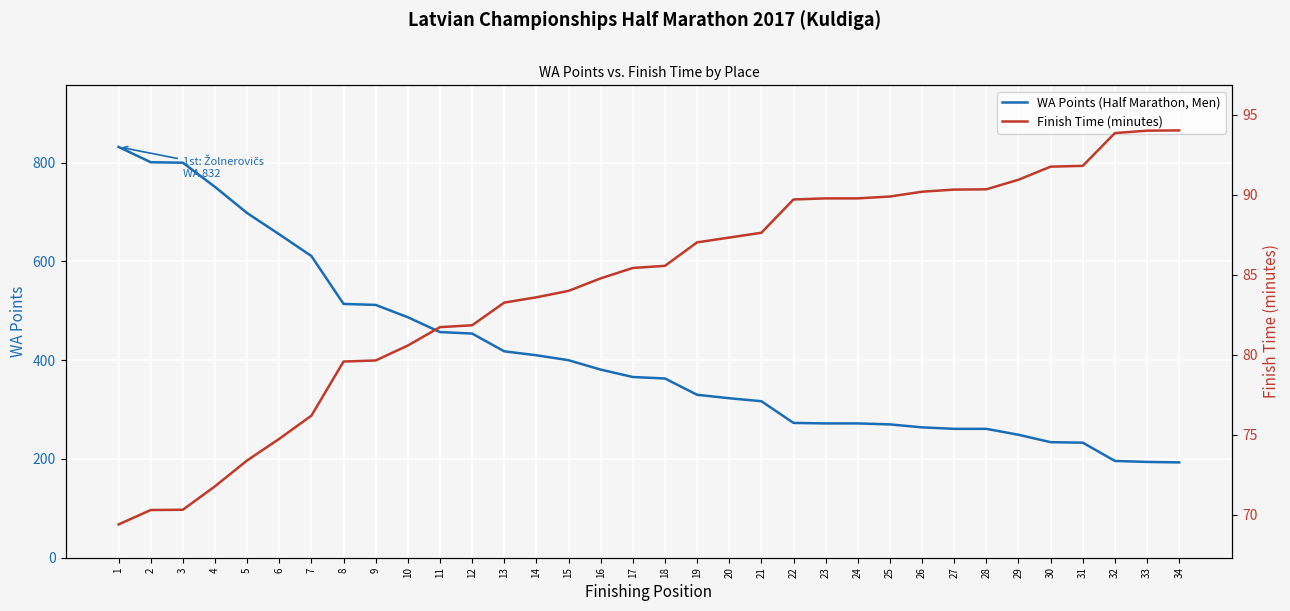

Reading left to right, transcribe all the data shown in this chart.

WA Points (Half Marathon, Men): 1=832.0	2=801.0	3=800.0	4=751.0	5=698.0	6=655.0	7=611.0	8=514.0	9=512.0	10=487.0	11=457.0	12=454.0	13=418.0	14=410.0	15=400.0	16=381.0	17=366.0	18=363.0	19=330.0	20=323.0	21=317.0	22=273.0	23=272.0	24=272.0	25=270.0	26=264.0	27=261.0	28=261.0	29=249.0	30=234.0	31=233.0	32=196.0	33=194.0	34=193.0
Finish Time (minutes): 1=69.4	2=70.3	3=70.3	4=71.8	5=73.4	6=74.7	7=76.2	8=79.6	9=79.6	10=80.6	11=81.7	12=81.8	13=83.2	14=83.6	15=84.0	16=84.8	17=85.4	18=85.5	19=87.0	20=87.3	21=87.6	22=89.7	23=89.8	24=89.8	25=89.9	26=90.2	27=90.3	28=90.3	29=90.9	30=91.8	31=91.8	32=93.8	33=94.0	34=94.0